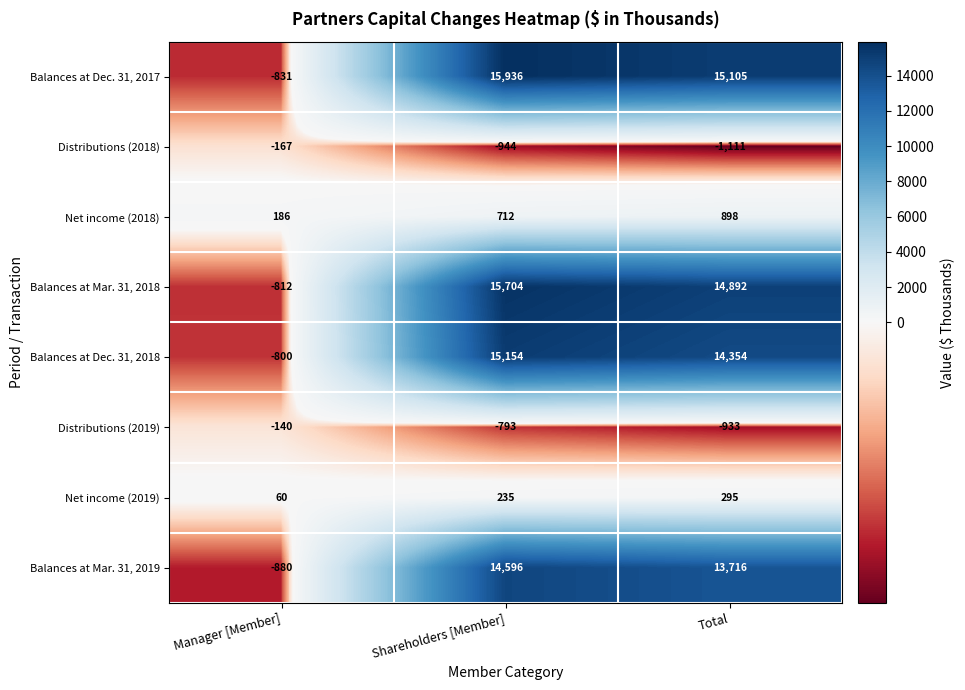

Reading left to right, transcribe all the data shown in this chart.

Balances at Dec. 31, 2017: Manager [Member]=-831	Shareholders [Member]=15936	Total=15105
Distributions (2018): Manager [Member]=-167	Shareholders [Member]=-944	Total=-1111
Net income (2018): Manager [Member]=186	Shareholders [Member]=712	Total=898
Balances at Mar. 31, 2018: Manager [Member]=-812	Shareholders [Member]=15704	Total=14892
Balances at Dec. 31, 2018: Manager [Member]=-800	Shareholders [Member]=15154	Total=14354
Distributions (2019): Manager [Member]=-140	Shareholders [Member]=-793	Total=-933
Net income (2019): Manager [Member]=60	Shareholders [Member]=235	Total=295
Balances at Mar. 31, 2019: Manager [Member]=-880	Shareholders [Member]=14596	Total=13716